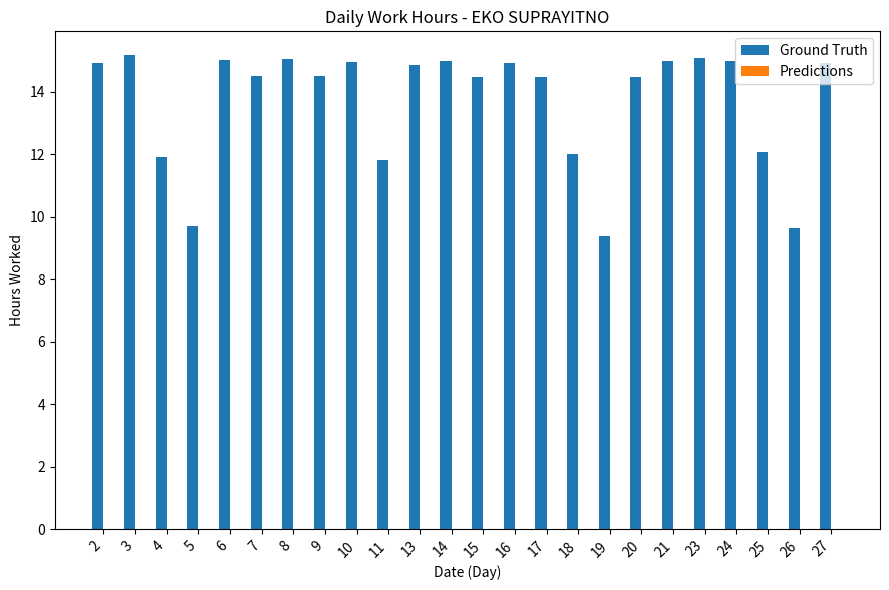

What is the sum of the values at 27 and 24?

29.9